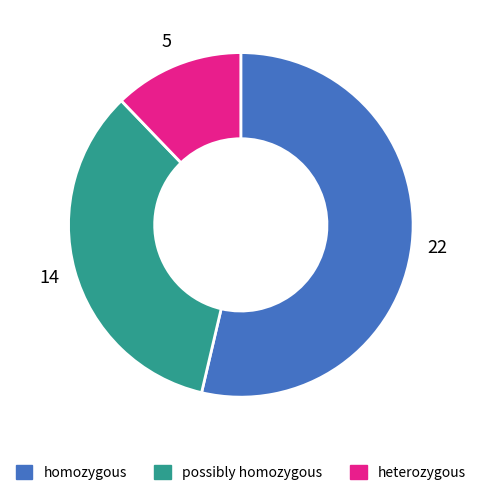

Which has a higher value, homozygous or possibly homozygous?

homozygous